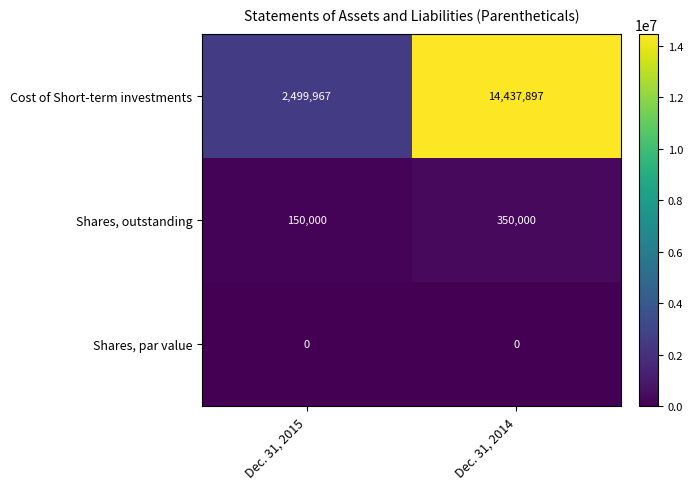

What is the maximum value shown in the chart?

14437897